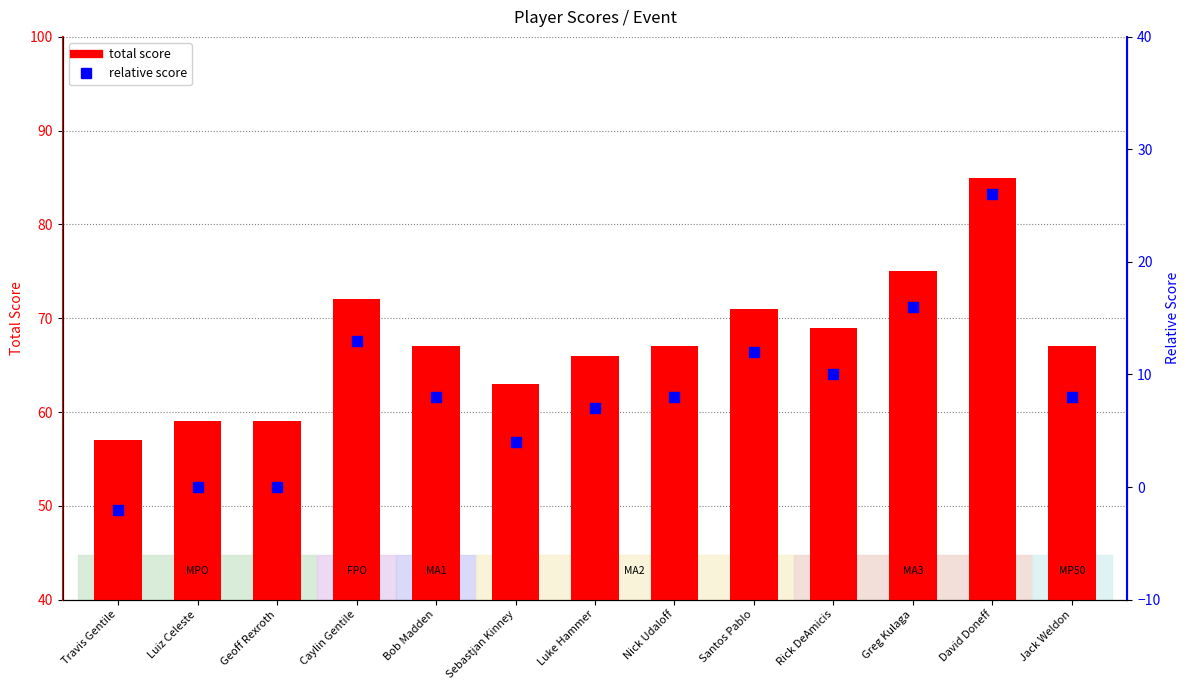

Which series reaches the maximum Y coordinate?

total score